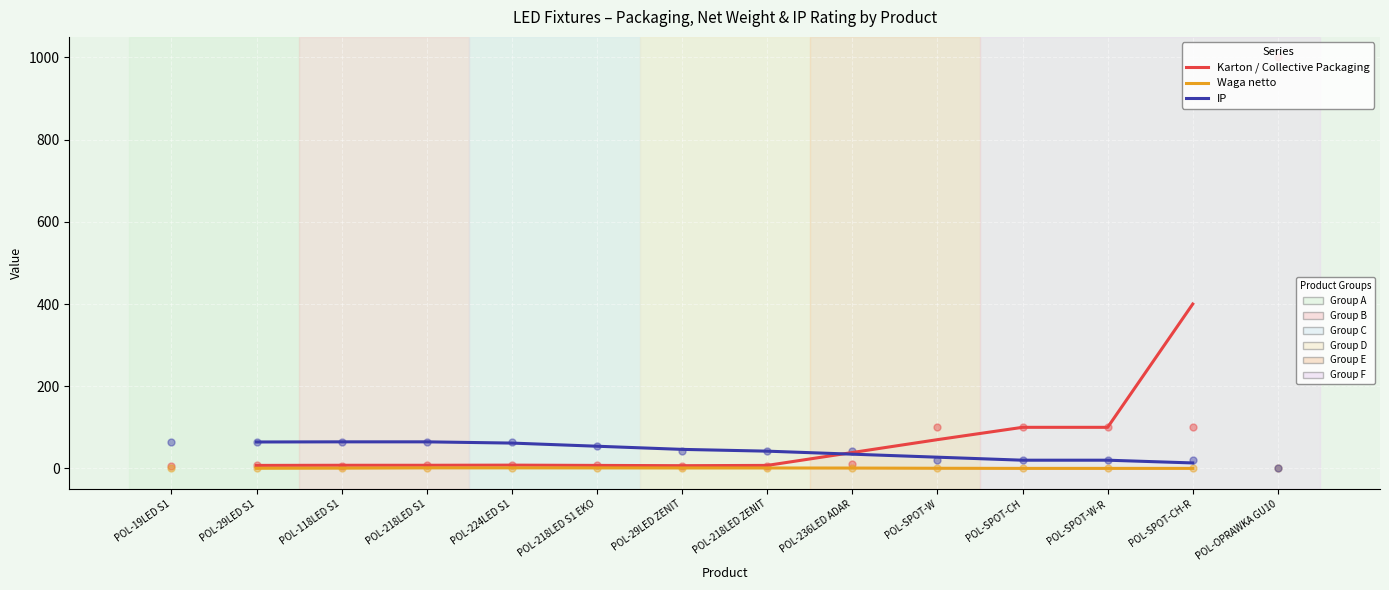

Which series has the largest Y range (max minus min)?

Karton / Collective Packaging